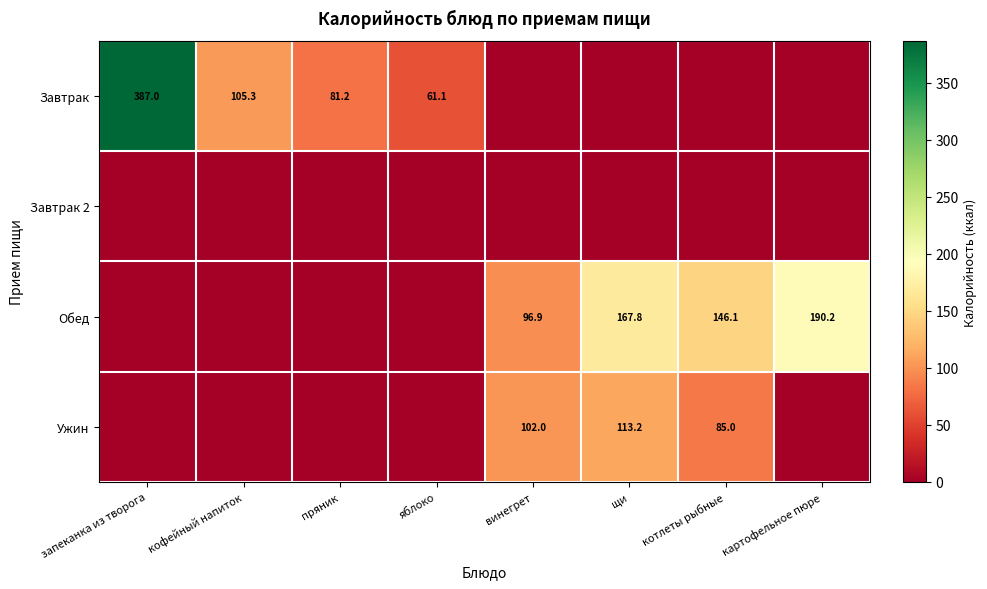

Is the value of Завтрак at кофейный напиток greater than the value of Обед at щи?

No